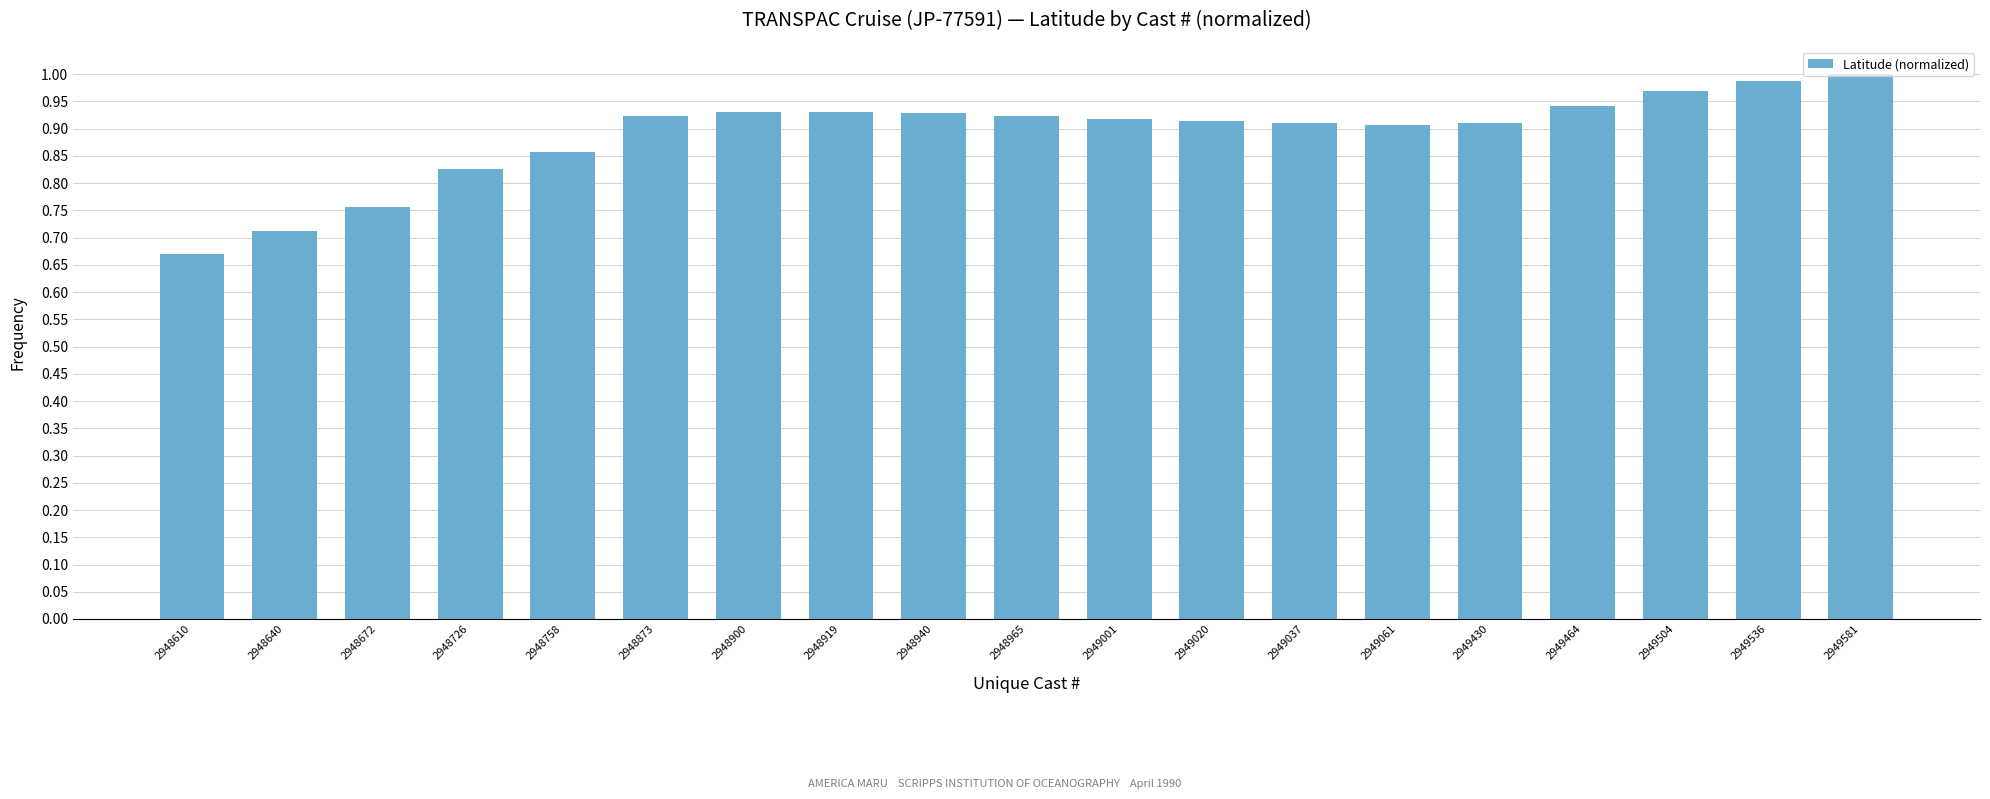

Are the bars horizontal?

No